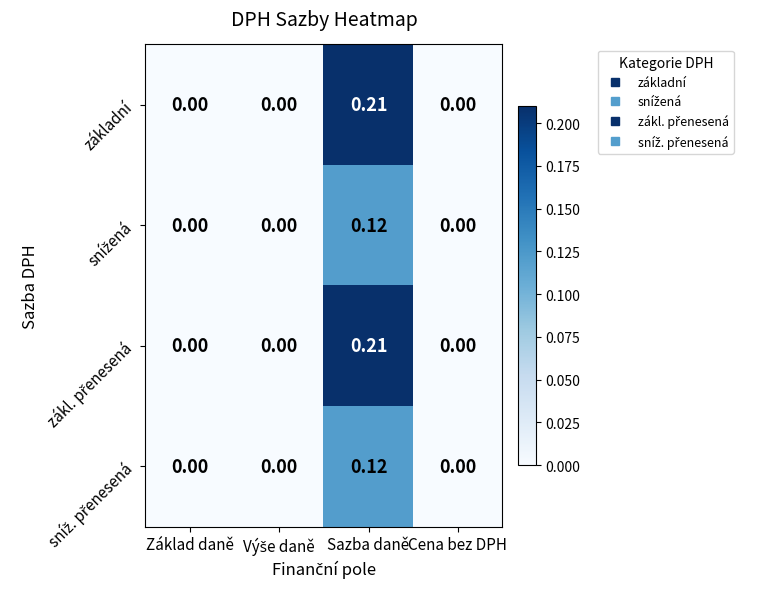

At which category does the chart reach its peak across all series?

Sazba daně